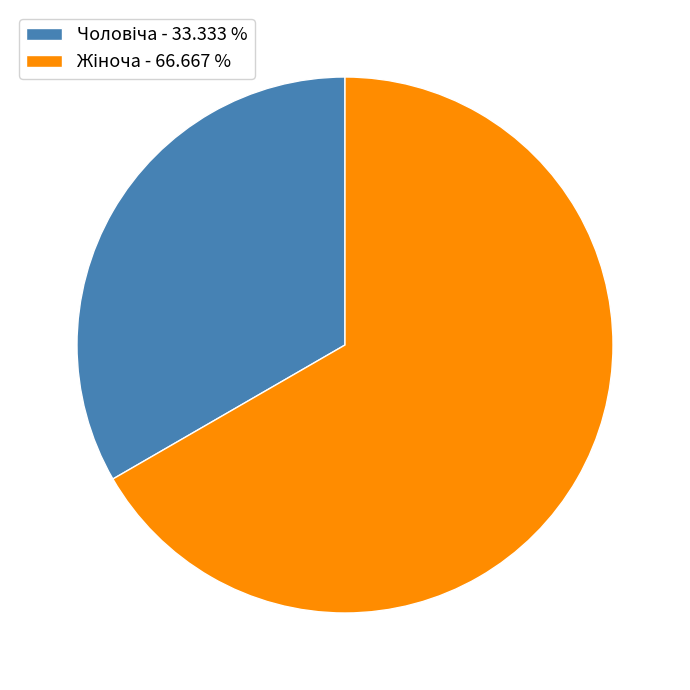

Is there a majority slice in this chart?

Yes